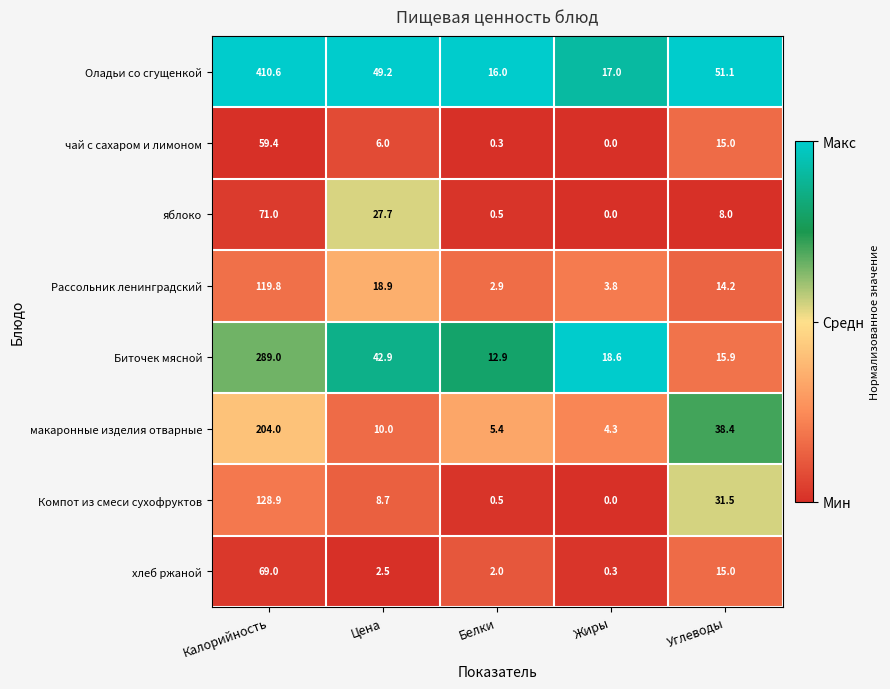

What is the average value of the чай с сахаром и лимоном series?

16.1